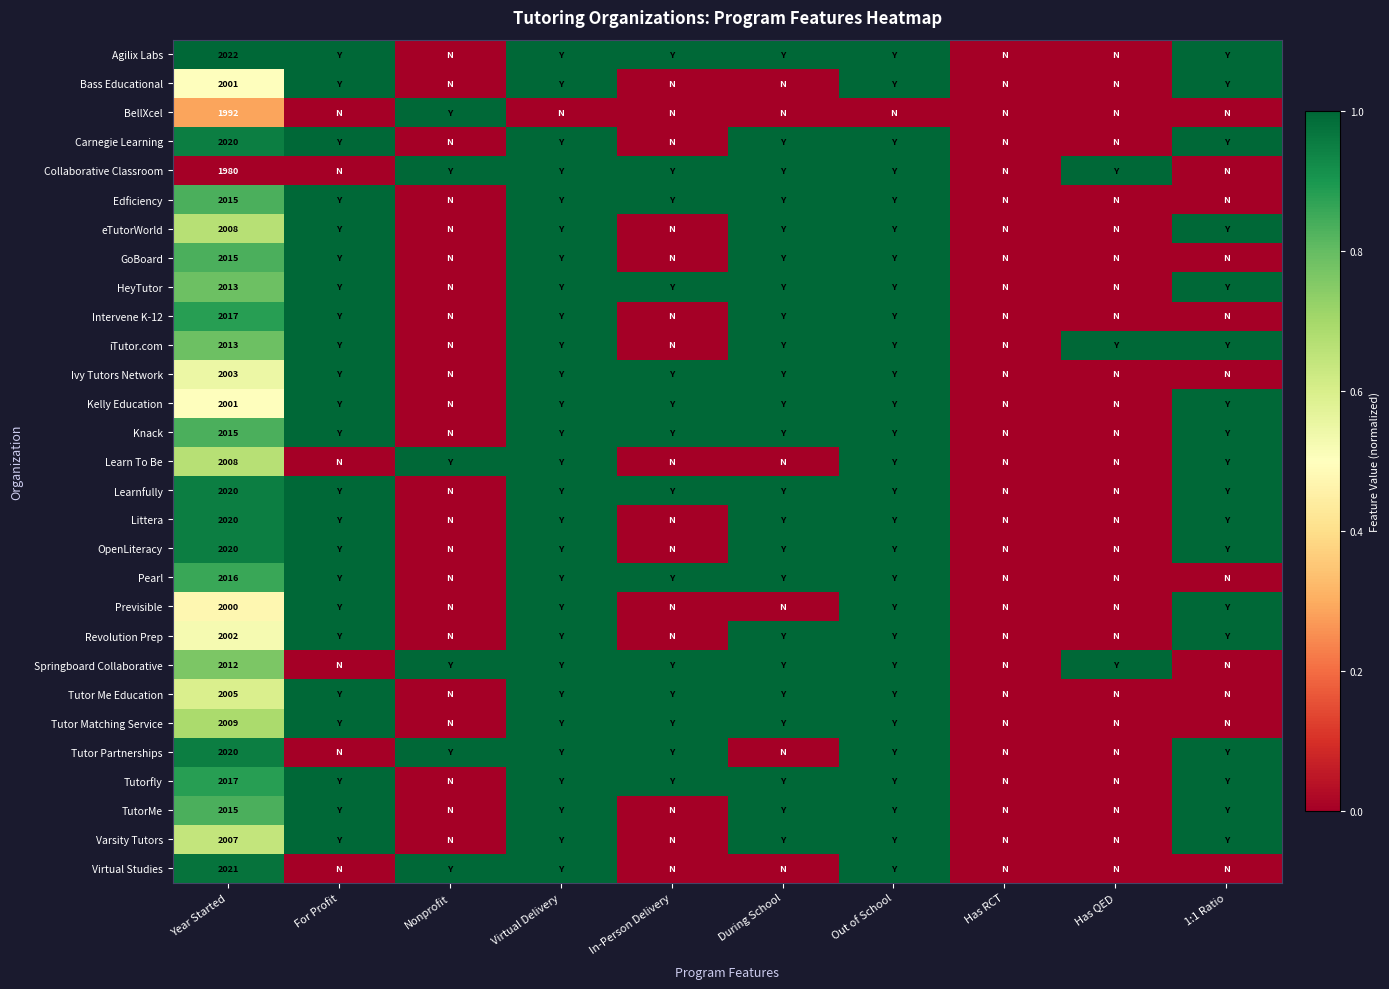

True or false: Kelly Education has a value of 3495 at Year Started.

False